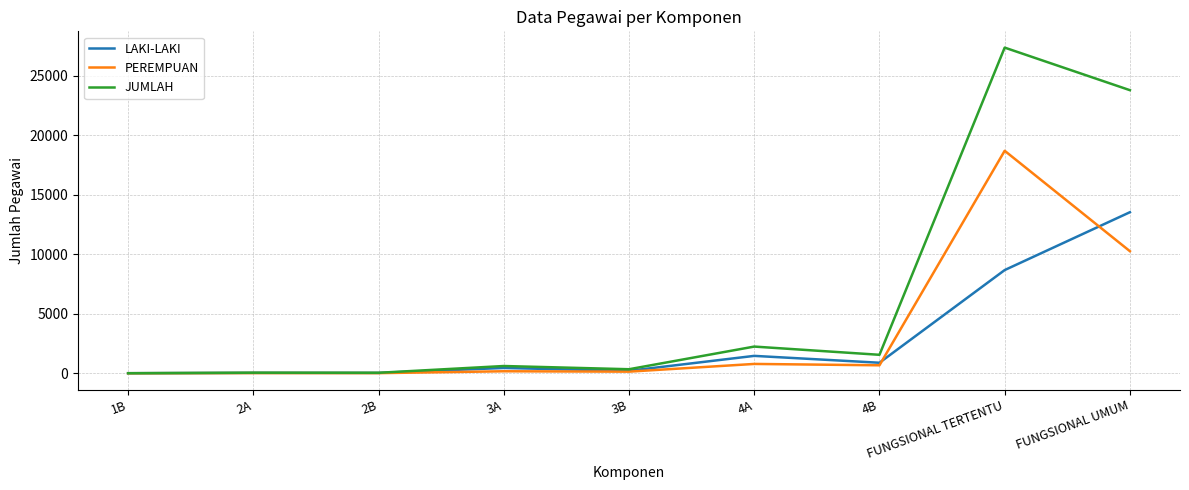

At how many categories does at least one series exceed 12050?

2